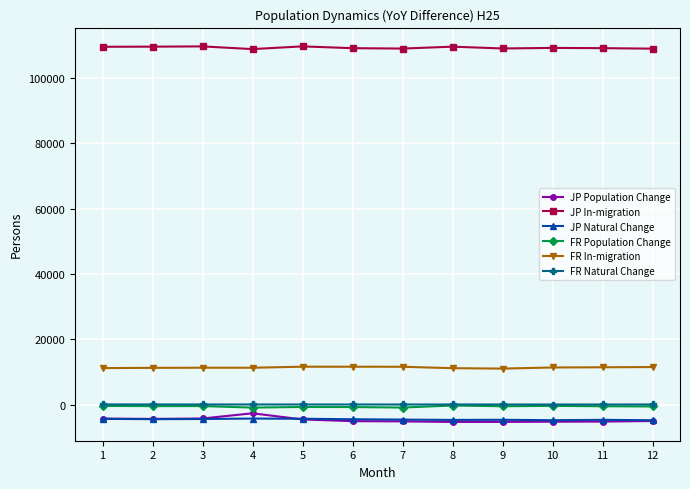

True or false: FR Natural Change and FR In-migration intersect in this chart.

False